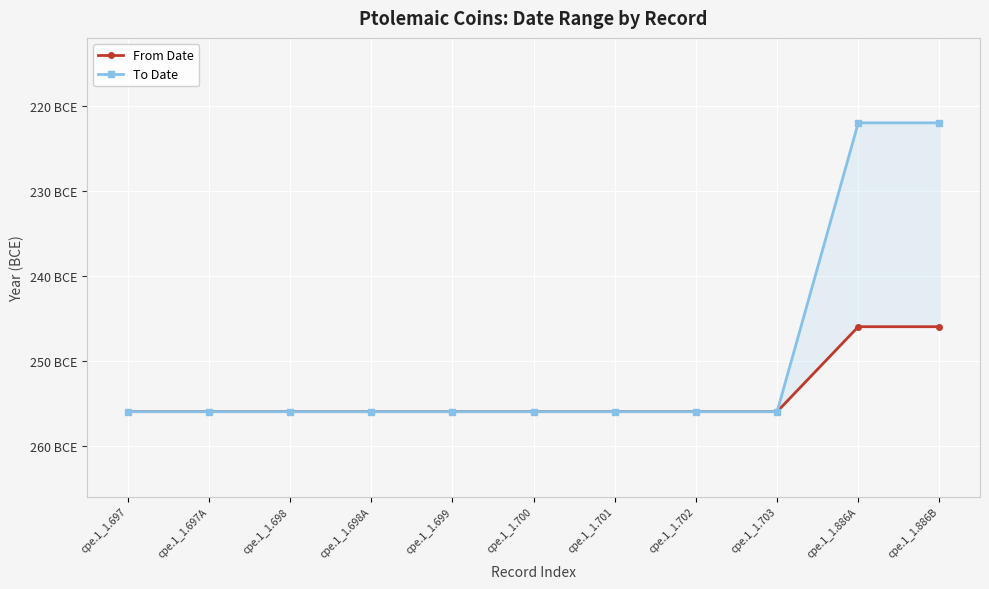

At which category is the sum across all series the highest?

cpe.1_1.886A